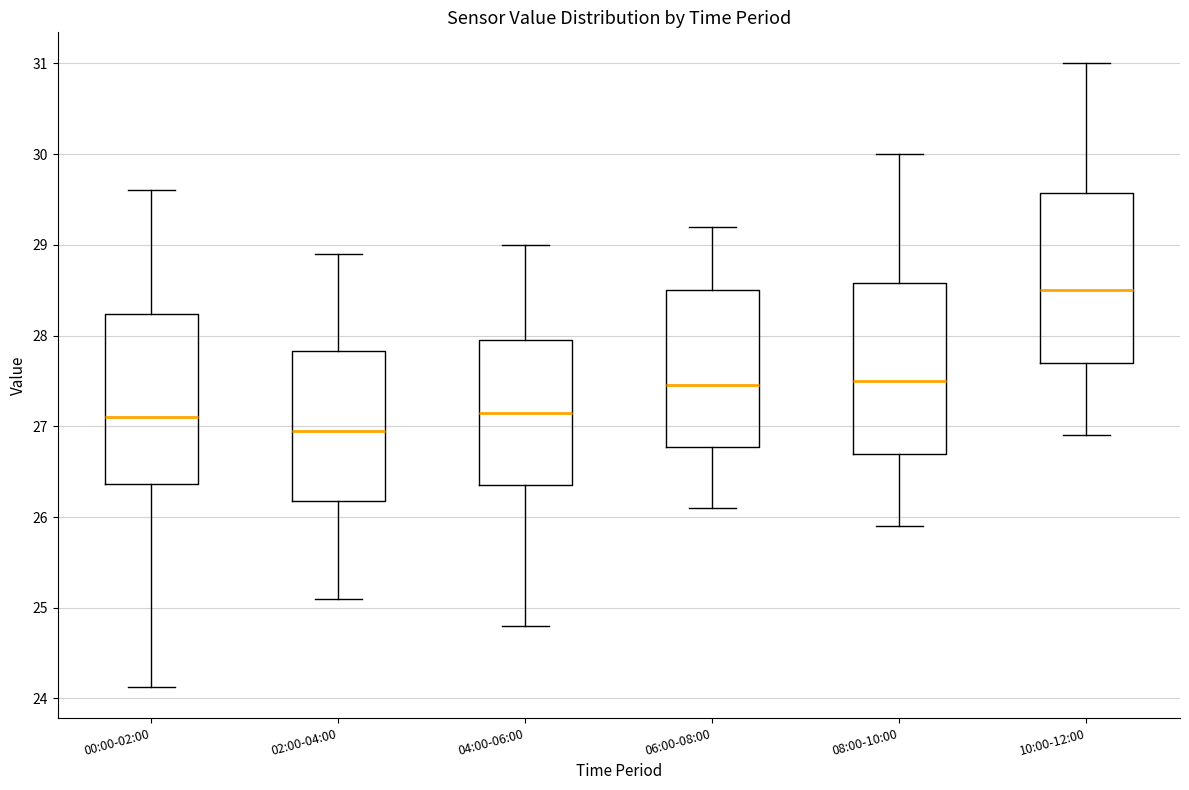

Reading left to right, transcribe this box plot: for each box, give where its median line is, the range the box spans, and where its two whiskers end, as read against the y-axis. The values are not printed on the chart, so give them approximately, as read against the axis.

00:00-02:00: median 27.1, box 26.4 to 28.2, whiskers 24.1 to 29.6
02:00-04:00: median 27.0, box 26.2 to 27.8, whiskers 25.1 to 28.9
04:00-06:00: median 27.2, box 26.4 to 28.0, whiskers 24.8 to 29.0
06:00-08:00: median 27.5, box 26.8 to 28.5, whiskers 26.1 to 29.2
08:00-10:00: median 27.5, box 26.7 to 28.6, whiskers 25.9 to 30.0
10:00-12:00: median 28.5, box 27.7 to 29.6, whiskers 26.9 to 31.0